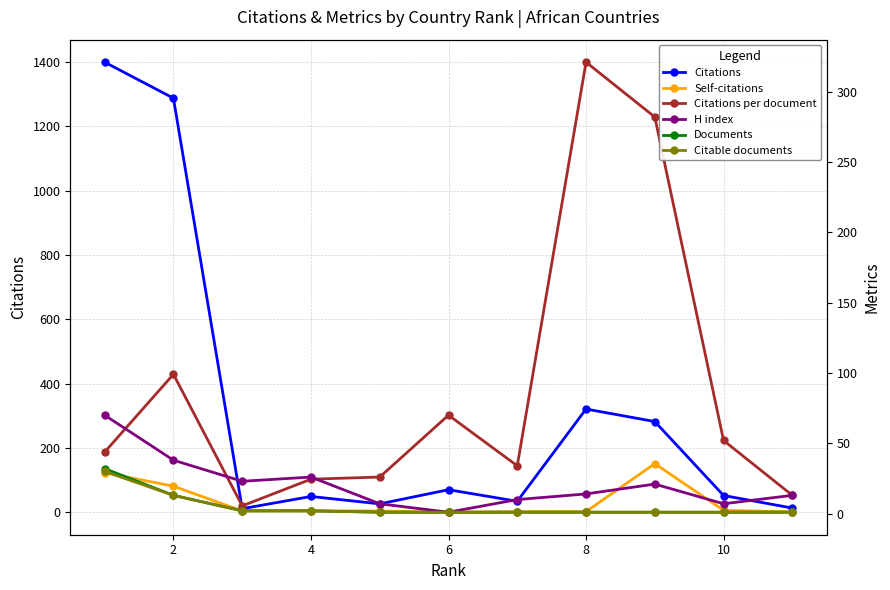

At which label is Citable documents closest to 15?

2